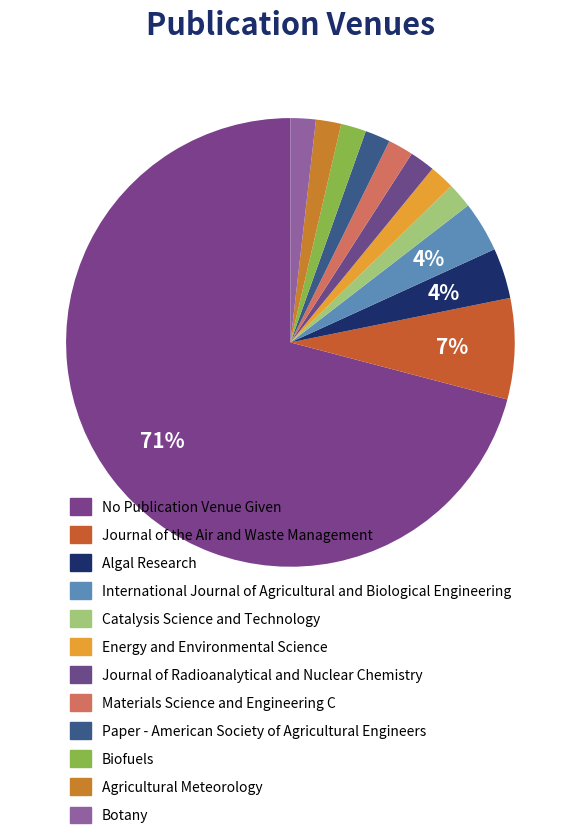

How many segments does this pie chart have?

12